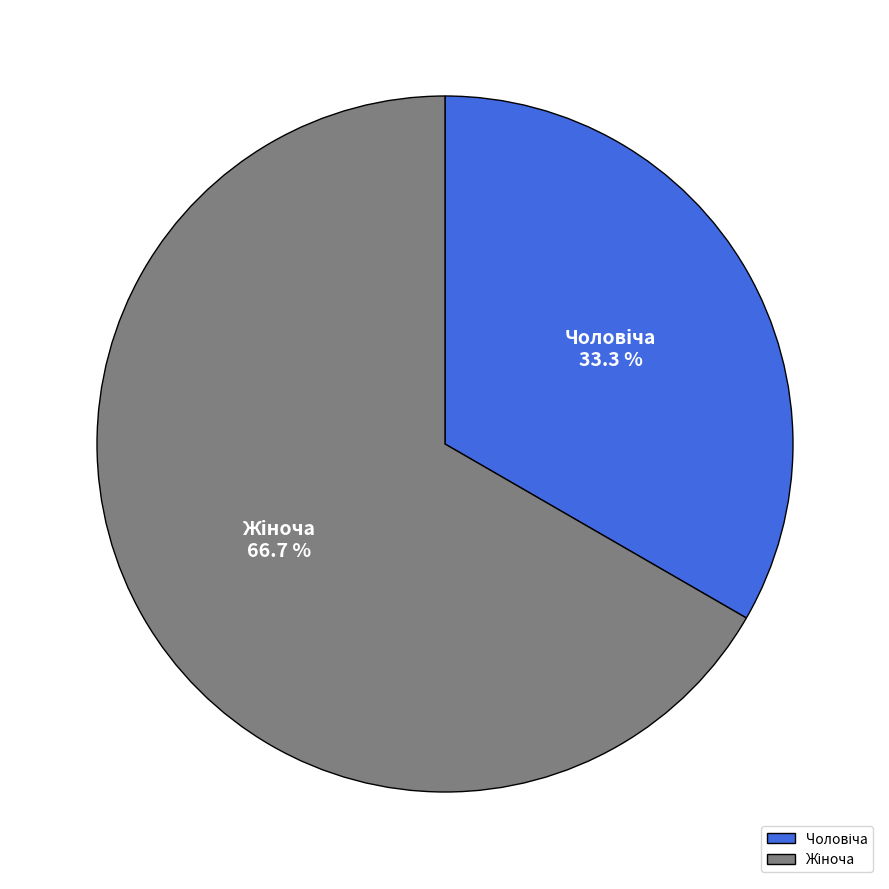

Count the number of slices in the pie.

2